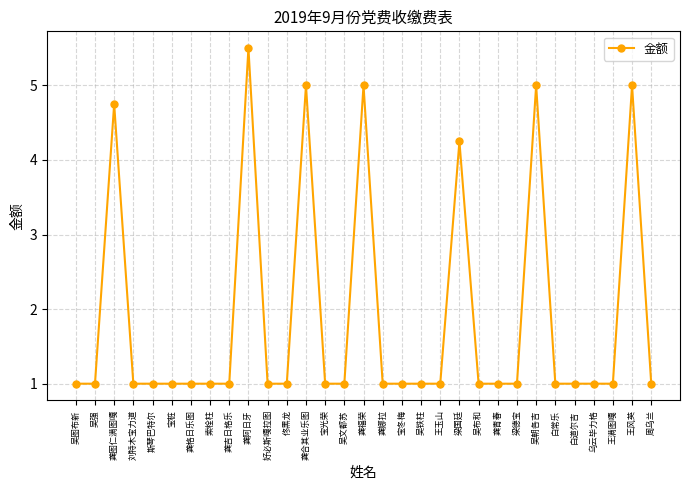

What is the difference between the maximum and minimum values?

4.5